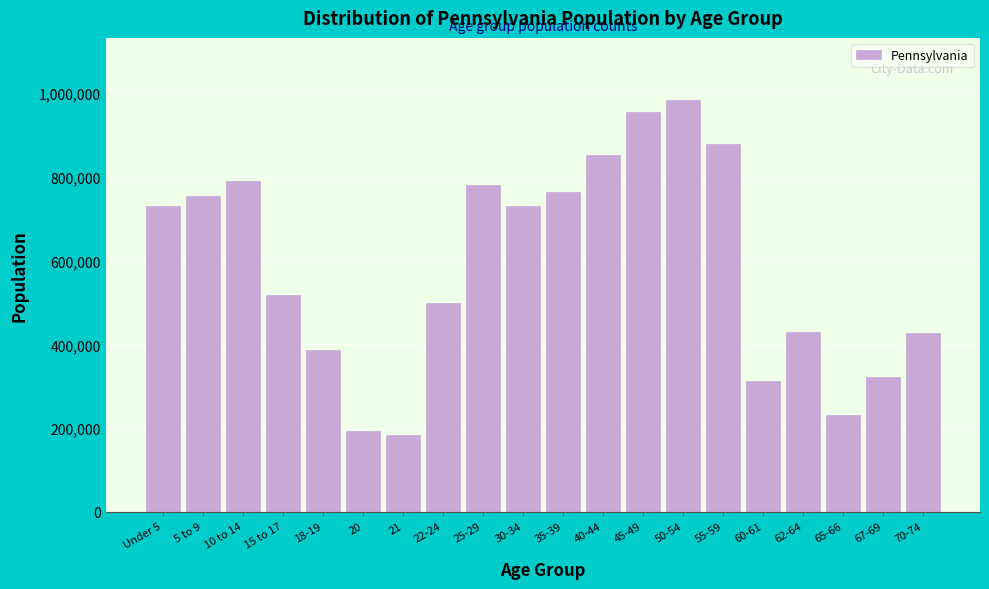

What is the change in value from Under 5 to 18-19?

-342303